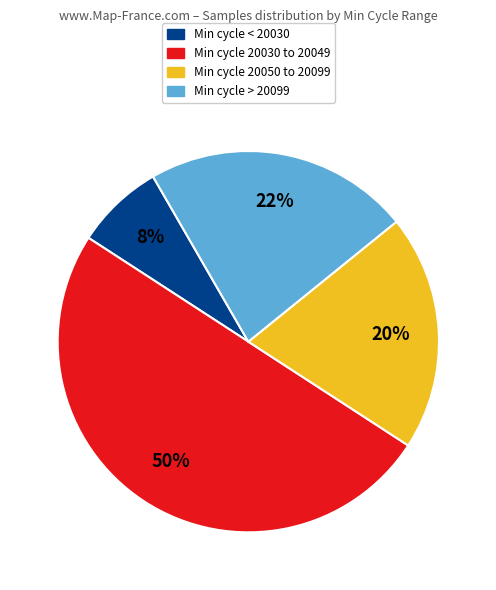

To the nearest percent, what is the average slice percentage?

25%